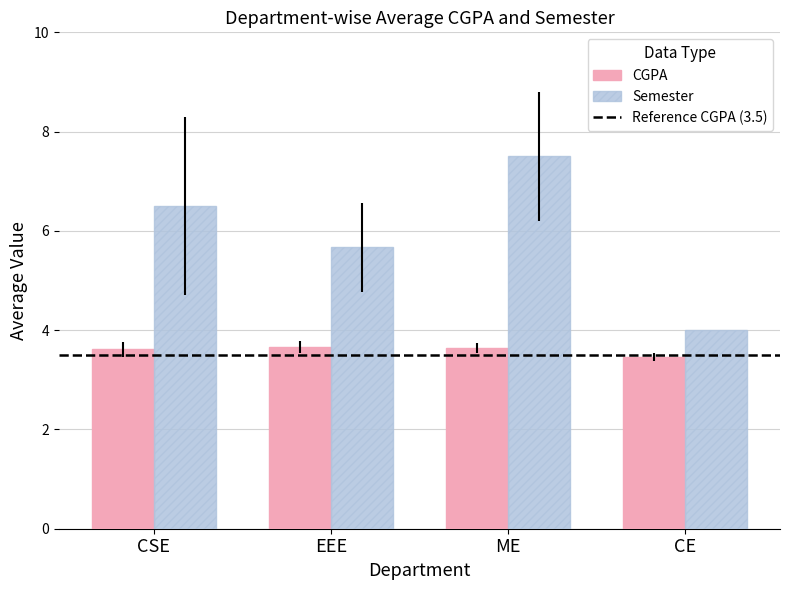

True or false: CGPA has a value of 5.1 at EEE.

False